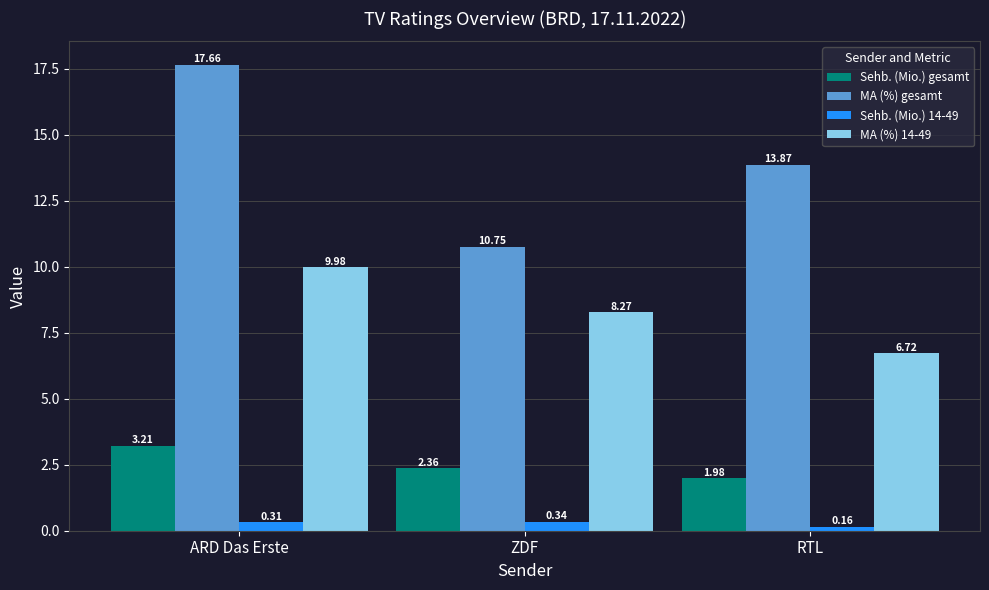

What position from the left is ZDF?

2